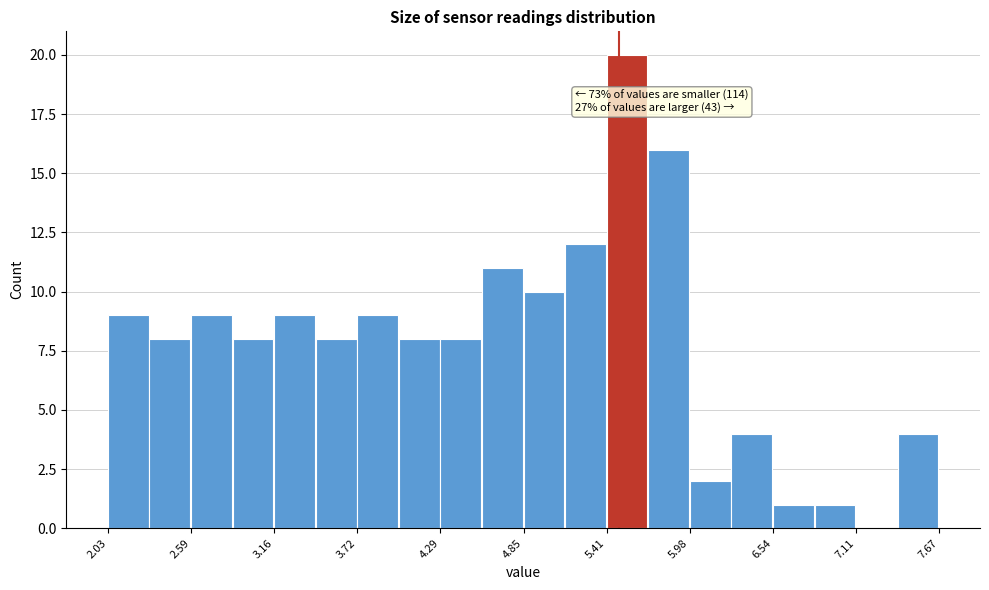

Read against the x-axis, roughly where is the centre of the tallest bar?

5.6